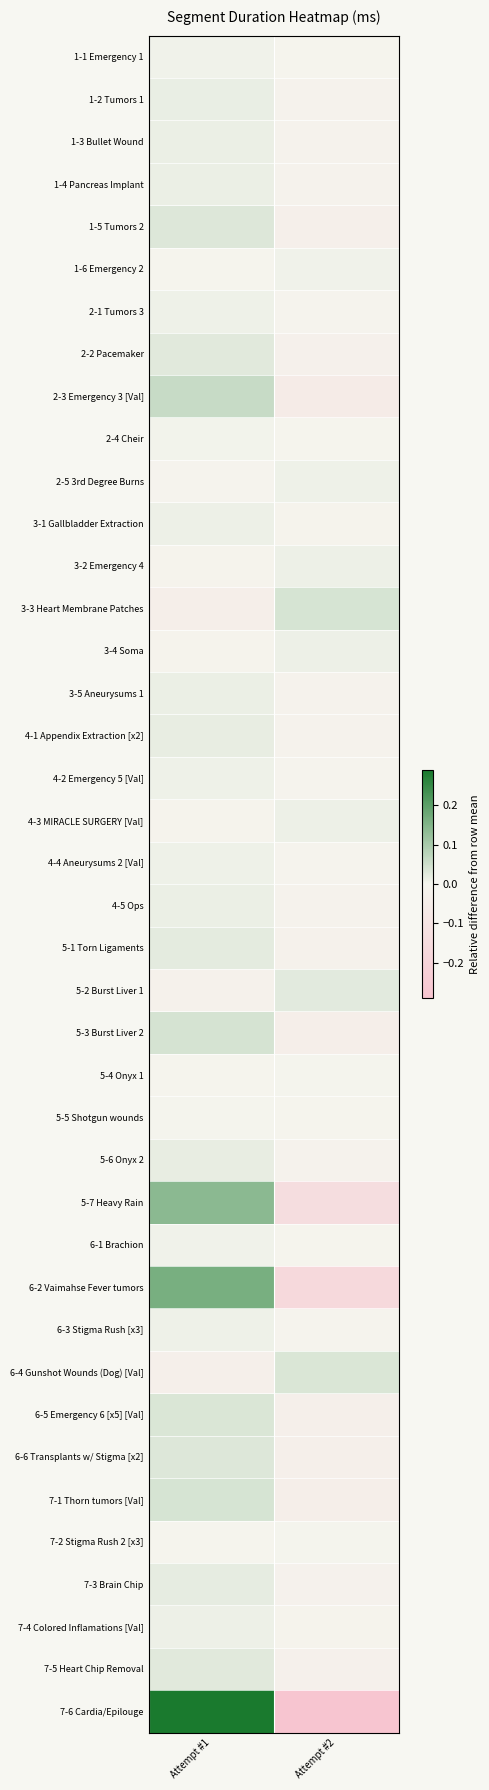

At Attempt #1, list the series in order from largest to smallest.

7-6 Cardia/Epilouge, 6-2 Vaimahse Fever tumors, 5-7 Heavy Rain, 2-3 Emergency 3 [Val], 5-3 Burst Liver 2, 7-1 Thorn tumors [Val], 6-5 Emergency 6 [x5] [Val], 1-5 Tumors 2, 6-6 Transplants w/ Stigma [x2], 7-5 Heart Chip Removal, 2-2 Pacemaker, 5-1 Torn Ligaments, 7-3 Brain Chip, 4-1 Appendix Extraction [x2], 5-6 Onyx 2, 1-2 Tumors 1, 1-3 Bullet Wound, 3-5 Aneurysums 1, 4-5 Ops, 1-4 Pancreas Implant, 3-1 Gallbladder Extraction, 7-4 Colored Inflamations [Val], 4-2 Emergency 5 [Val], 6-3 Stigma Rush [x3], 4-4 Aneurysums 2 [Val], 2-1 Tumors 3, 6-1 Brachion, 1-1 Emergency 1, 2-4 Cheir, 5-5 Shotgun wounds, 5-4 Onyx 1, 7-2 Stigma Rush 2 [x3], 1-6 Emergency 2, 2-5 3rd Degree Burns, 3-2 Emergency 4, 3-4 Soma, 4-3 MIRACLE SURGERY [Val], 5-2 Burst Liver 1, 6-4 Gunshot Wounds (Dog) [Val], 3-3 Heart Membrane Patches